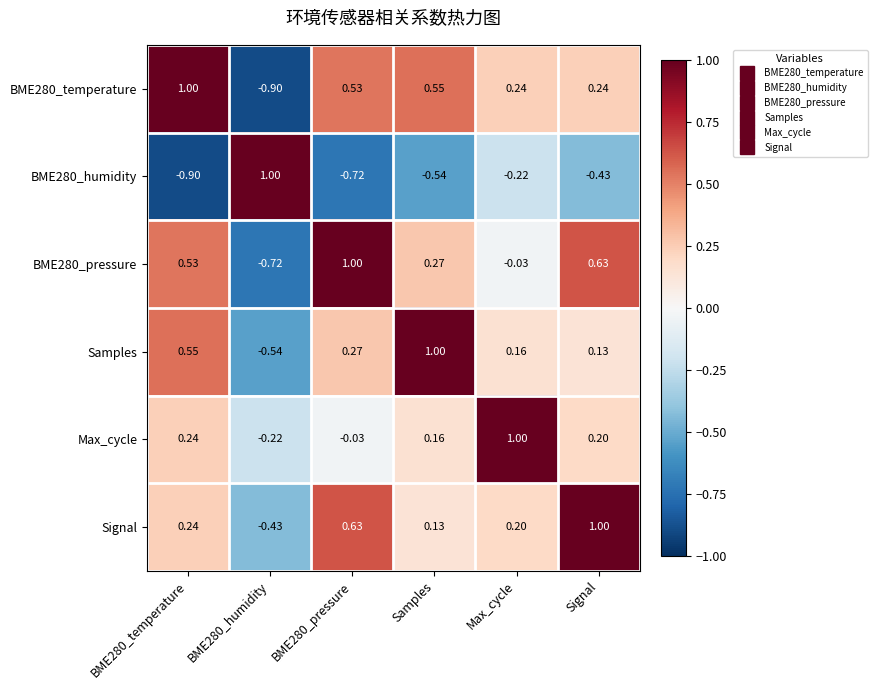

At which label is BME280_pressure closest to 0?

Max_cycle